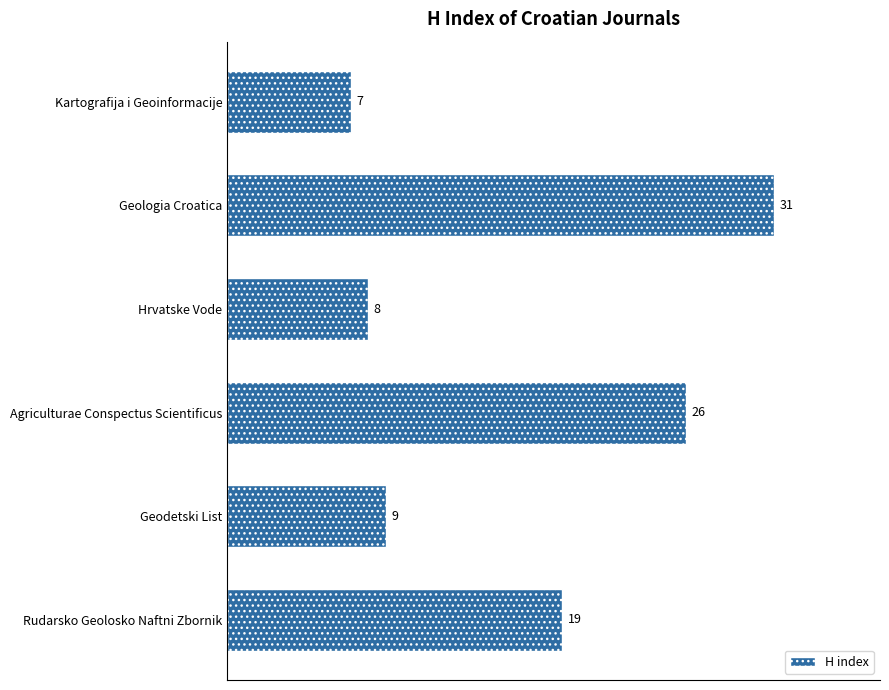

Count the number of categories in the chart.

6